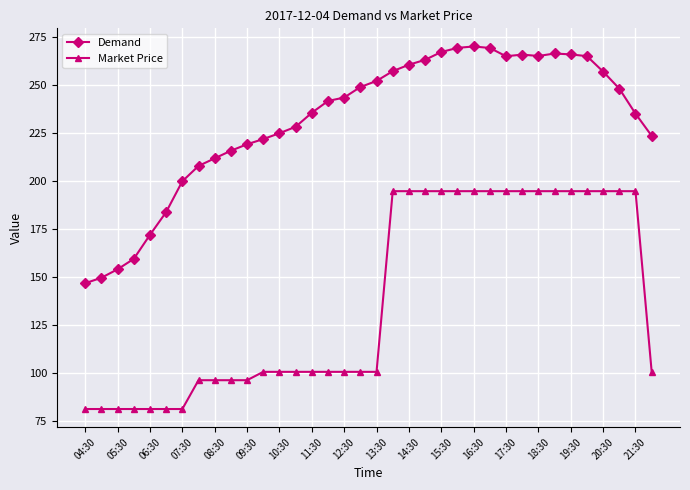

How many data points in Market Price are above 100?

25